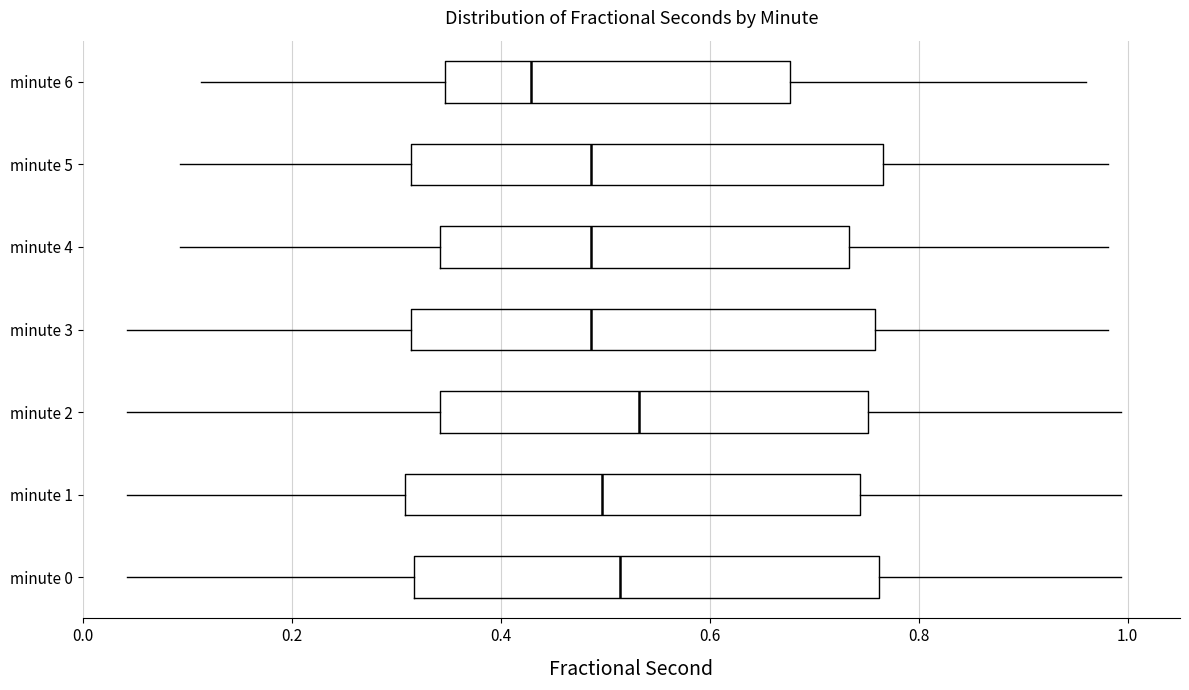

Reading bottom to top, transcribe this box plot: for each box, give where its median line is, the range the box spans, and where its two whiskers end, as read against the x-axis. The values are not printed on the chart, so give them approximately, as read against the axis.

minute 0: median 0.52, box 0.32 to 0.76, whiskers 0.04 to 1.00
minute 1: median 0.50, box 0.30 to 0.74, whiskers 0.04 to 1.00
minute 2: median 0.54, box 0.34 to 0.76, whiskers 0.04 to 1.00
minute 3: median 0.48, box 0.32 to 0.76, whiskers 0.04 to 0.98
minute 4: median 0.48, box 0.34 to 0.74, whiskers 0.10 to 0.98
minute 5: median 0.48, box 0.32 to 0.76, whiskers 0.10 to 0.98
minute 6: median 0.42, box 0.34 to 0.68, whiskers 0.12 to 0.96